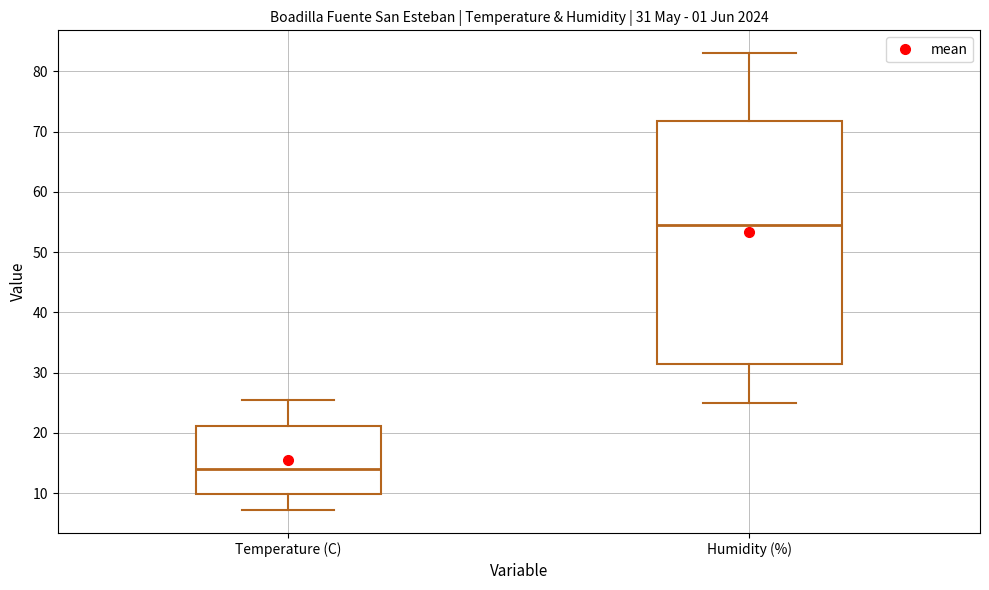

Which box is the tallest, from its lower edge to its upper edge?

Humidity (%)